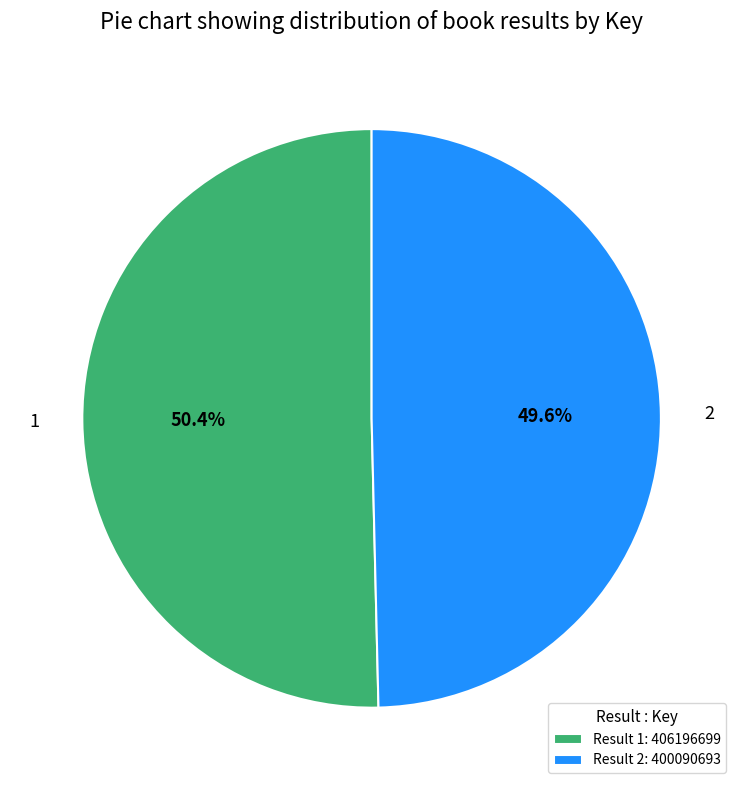

To the nearest percent, what is the combined percentage of 1 and 2?

100%